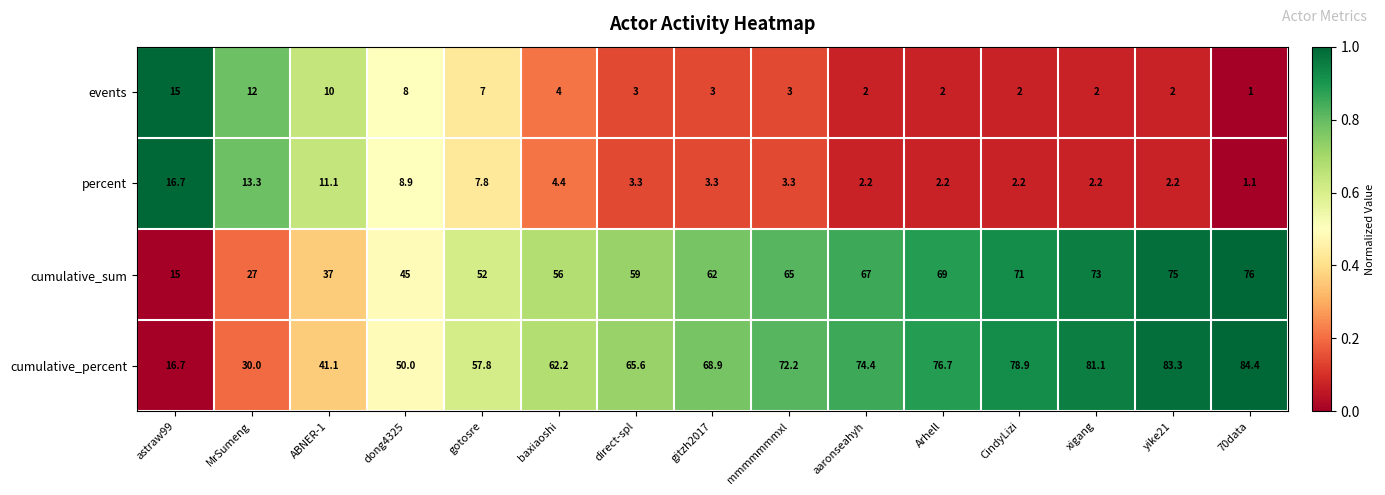

Which series has the widest spread of values?

cumulative_percent